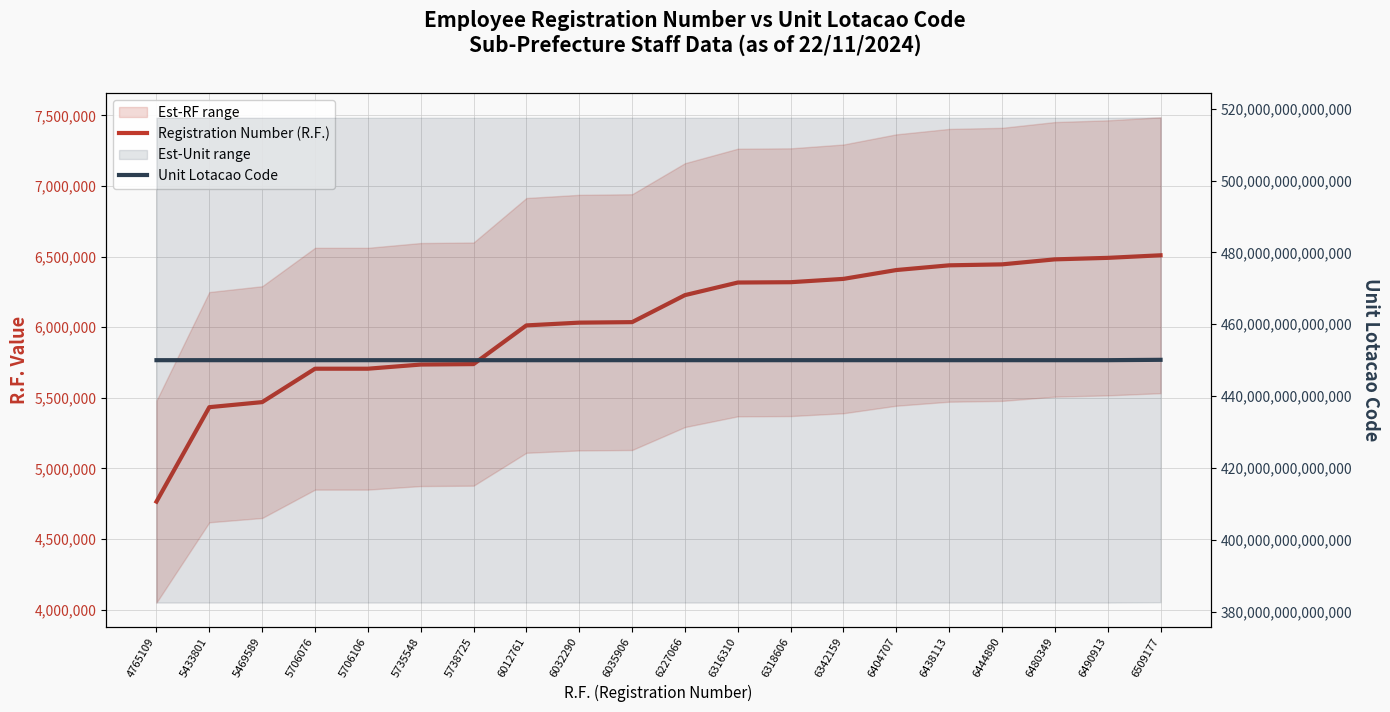

What is the value of the Registration Number (R.F.) point at the 3rd from the left?

5469589